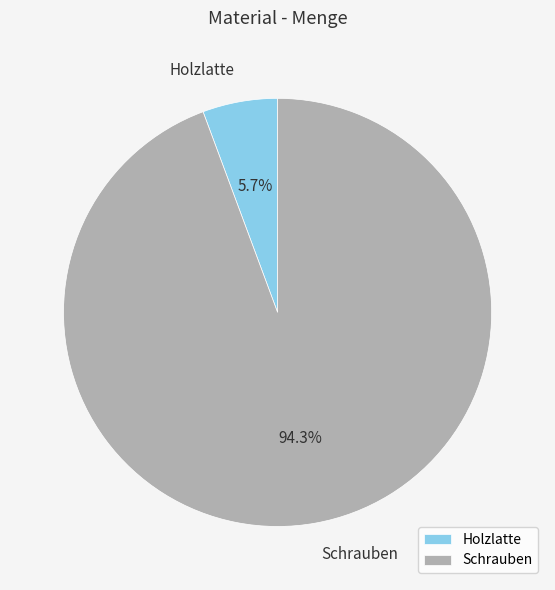

Which has a higher value, Holzlatte or Schrauben?

Schrauben